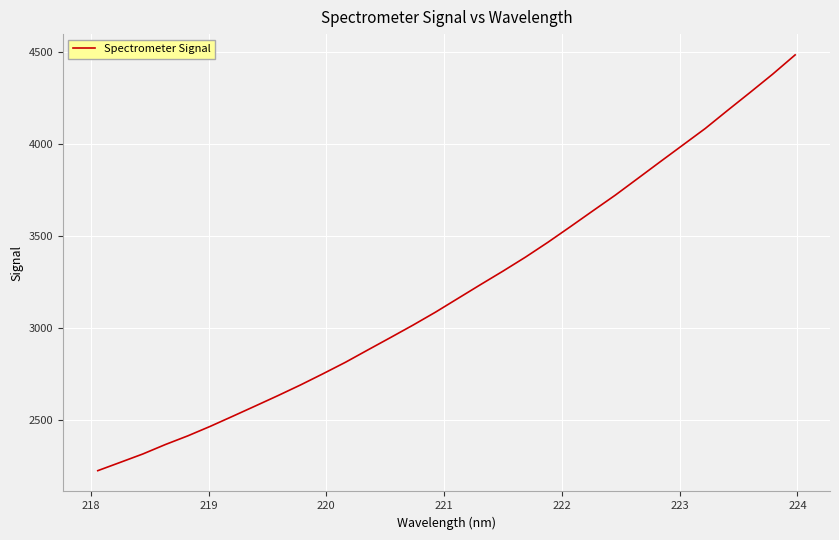

How many distinct data groups are displayed?

1